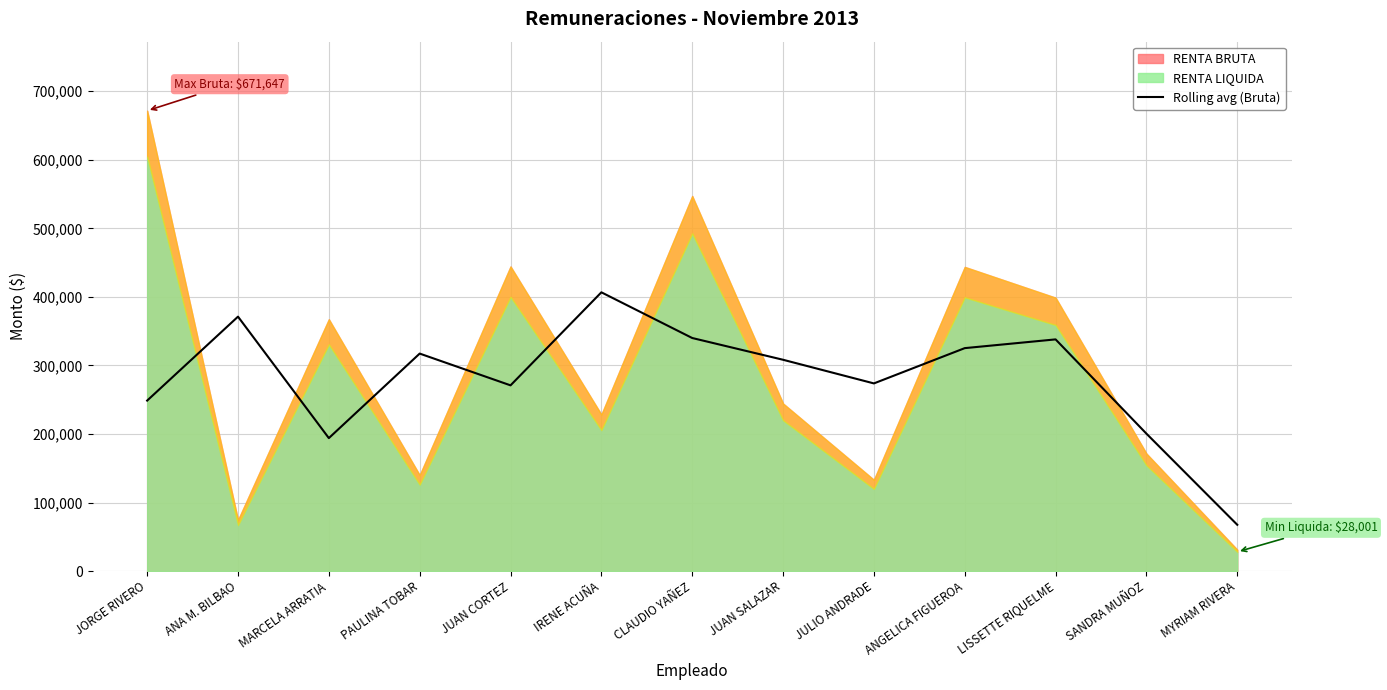

Where does the data first go above 308261?

ANA M. BILBAO